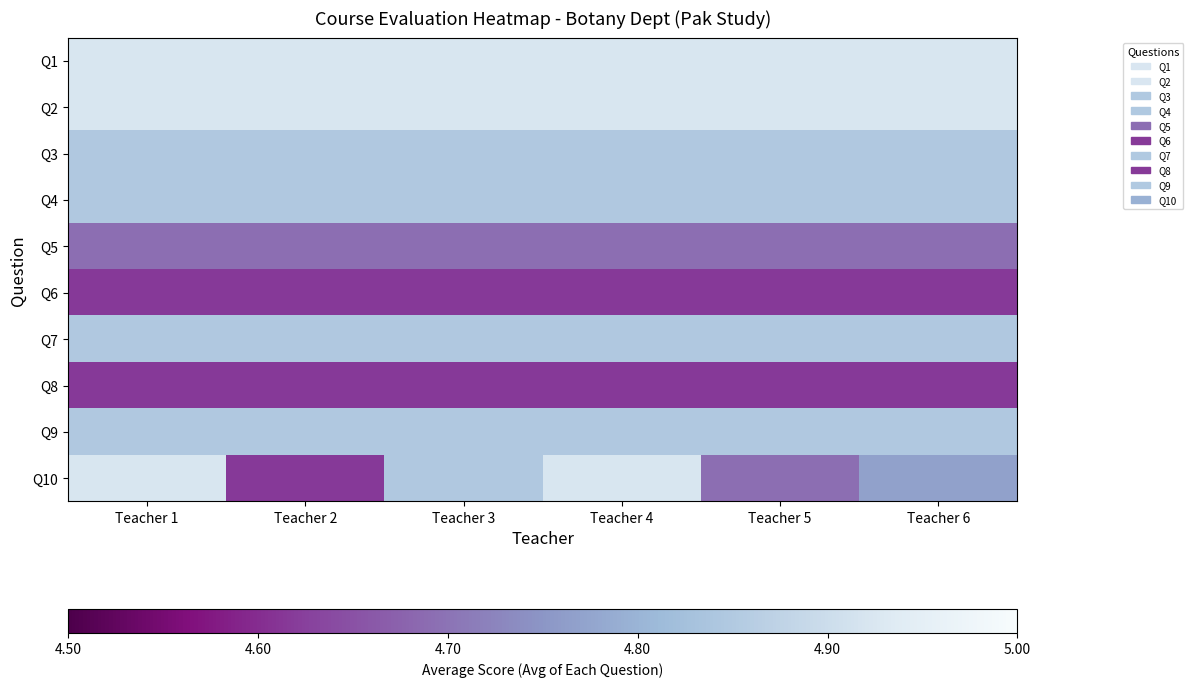

Reading left to right, what are all the values shown in this chart?

Q1: Teacher 1=0.8	Teacher 2=0.8	Teacher 3=0.8	Teacher 4=0.8	Teacher 5=0.8	Teacher 6=0.8
Q2: Teacher 1=0.8	Teacher 2=0.8	Teacher 3=0.8	Teacher 4=0.8	Teacher 5=0.8	Teacher 6=0.8
Q3: Teacher 1=0.7	Teacher 2=0.7	Teacher 3=0.7	Teacher 4=0.7	Teacher 5=0.7	Teacher 6=0.7
Q4: Teacher 1=0.7	Teacher 2=0.7	Teacher 3=0.7	Teacher 4=0.7	Teacher 5=0.7	Teacher 6=0.7
Q5: Teacher 1=0.4	Teacher 2=0.4	Teacher 3=0.4	Teacher 4=0.4	Teacher 5=0.4	Teacher 6=0.4
Q6: Teacher 1=0.2	Teacher 2=0.2	Teacher 3=0.2	Teacher 4=0.2	Teacher 5=0.2	Teacher 6=0.2
Q7: Teacher 1=0.7	Teacher 2=0.7	Teacher 3=0.7	Teacher 4=0.7	Teacher 5=0.7	Teacher 6=0.7
Q8: Teacher 1=0.2	Teacher 2=0.2	Teacher 3=0.2	Teacher 4=0.2	Teacher 5=0.2	Teacher 6=0.2
Q9: Teacher 1=0.7	Teacher 2=0.7	Teacher 3=0.7	Teacher 4=0.7	Teacher 5=0.7	Teacher 6=0.7
Q10: Teacher 1=0.8	Teacher 2=0.2	Teacher 3=0.7	Teacher 4=0.8	Teacher 5=0.4	Teacher 6=0.5